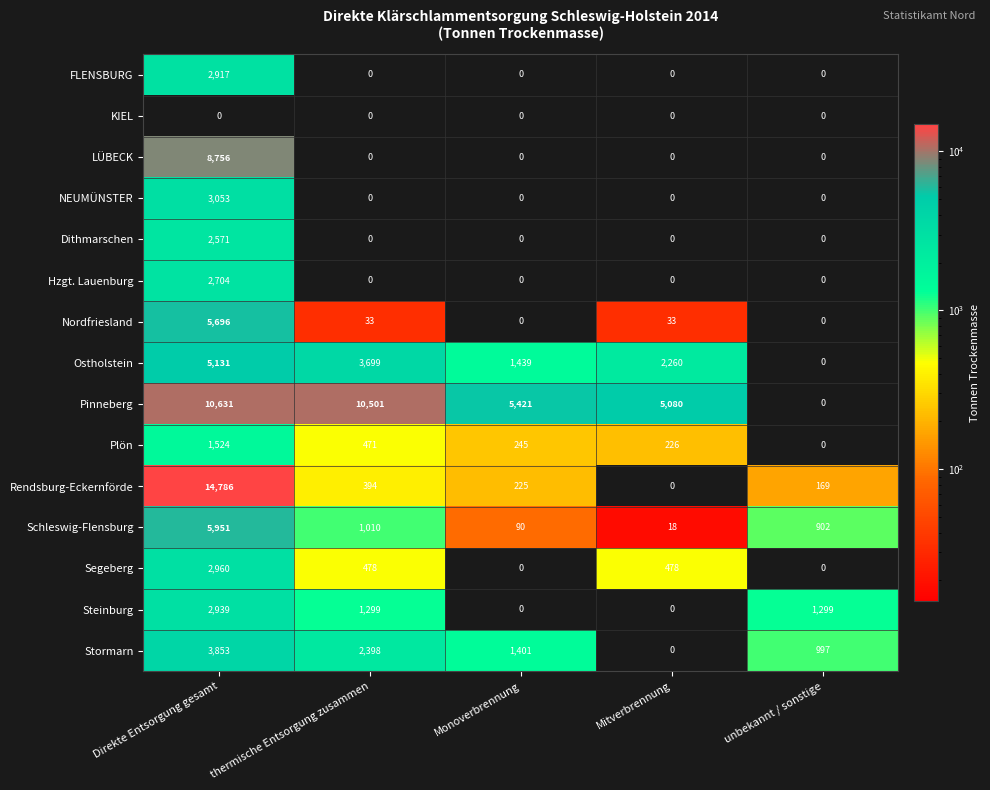

At how many categories does at least one series exceed 7795?

2